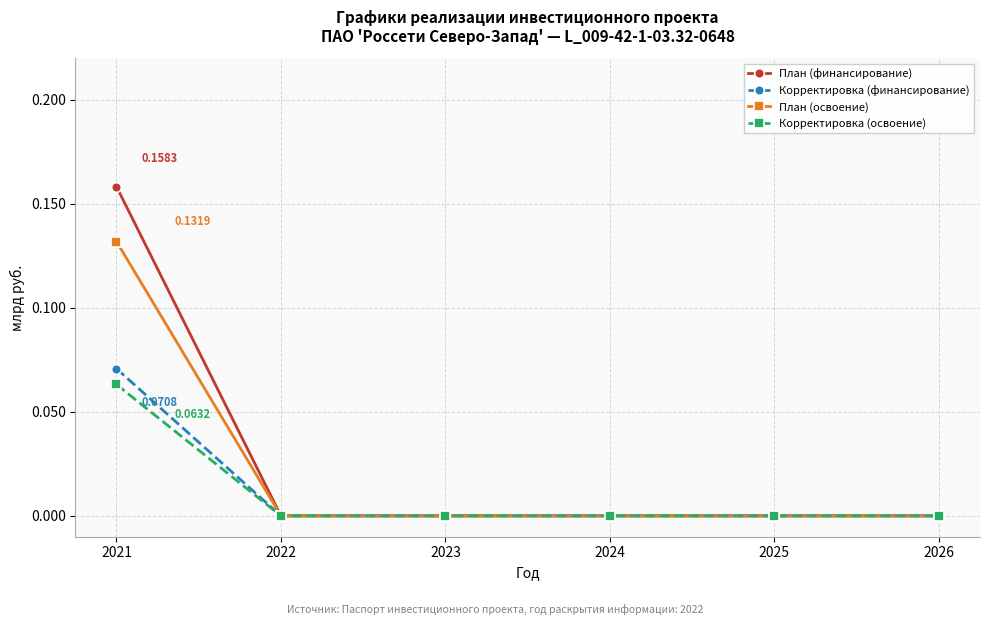

Is the value of План (финансирование) at 2022 greater than the value of Корректировка (освоение) at 2021?

No